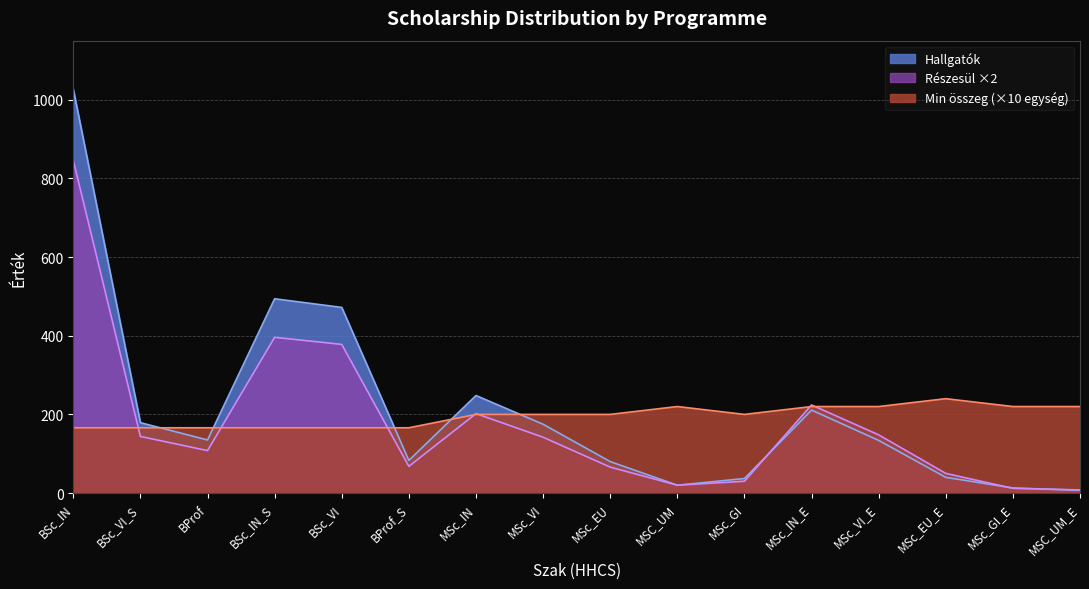

Reading right to left, what are all the values shown in this chart?

Részesül: MSC_UM_E=8	MSc_GI_E=12	MSc_EU_E=50	MSc_VI_E=148	MSc_IN_E=224	MSc_GI=30	MSC_UM=20	MSc_EU=66	MSc_VI=142	MSc_IN=202	BProf_S=68	BSc_VI=378	BSc_IN_S=396	BProf=108	BSc_VI_S=144	BSc_IN=846
Min összeg (k): MSC_UM_E=220	MSc_GI_E=220	MSc_EU_E=240	MSc_VI_E=220	MSc_IN_E=220	MSc_GI=200	MSC_UM=220	MSc_EU=200	MSc_VI=200	MSc_IN=200	BProf_S=166	BSc_VI=166	BSc_IN_S=166	BProf=166	BSc_VI_S=166	BSc_IN=166
Hallgatók: MSC_UM_E=7	MSc_GI_E=13	MSc_EU_E=40	MSc_VI_E=134	MSc_IN_E=211	MSc_GI=37	MSC_UM=20	MSc_EU=80	MSc_VI=175	MSc_IN=248	BProf_S=83	BSc_VI=472	BSc_IN_S=494	BProf=135	BSc_VI_S=179	BSc_IN=1027